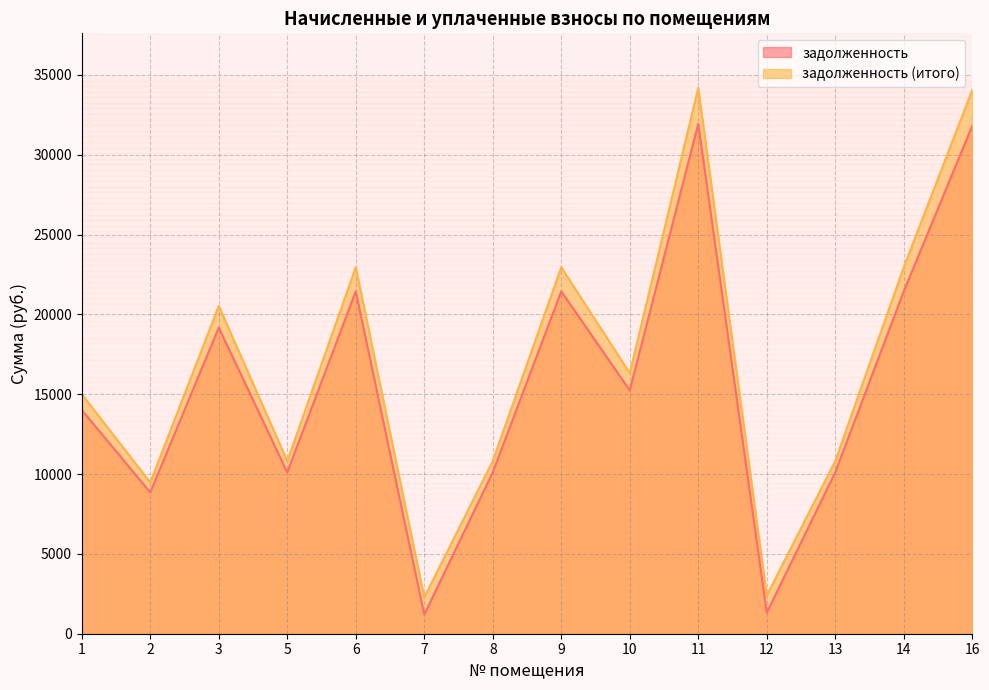

Does the chart display data point markers on the line(s)?

No